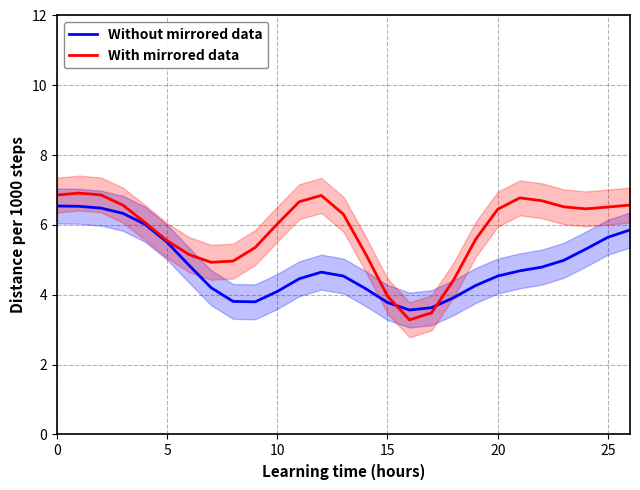

At how many categories does at least one series exceed 4?

24